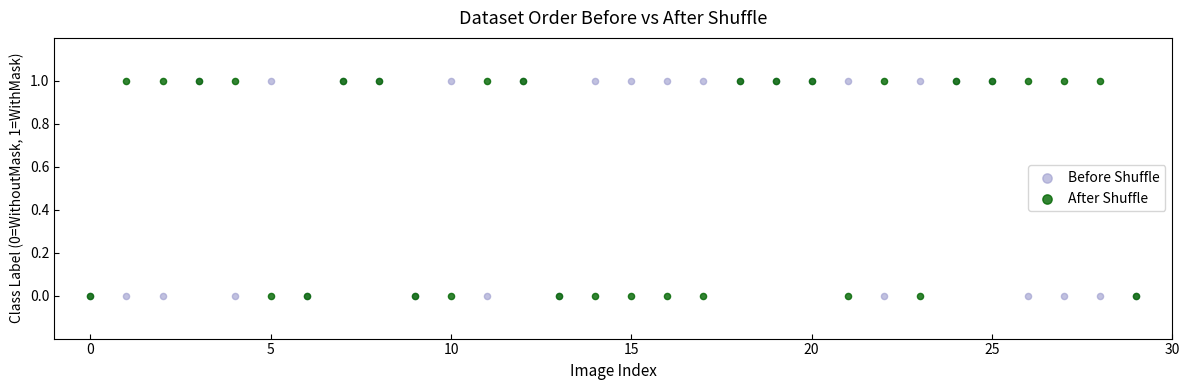

What are all the series names shown in the legend?

Before Shuffle, After Shuffle